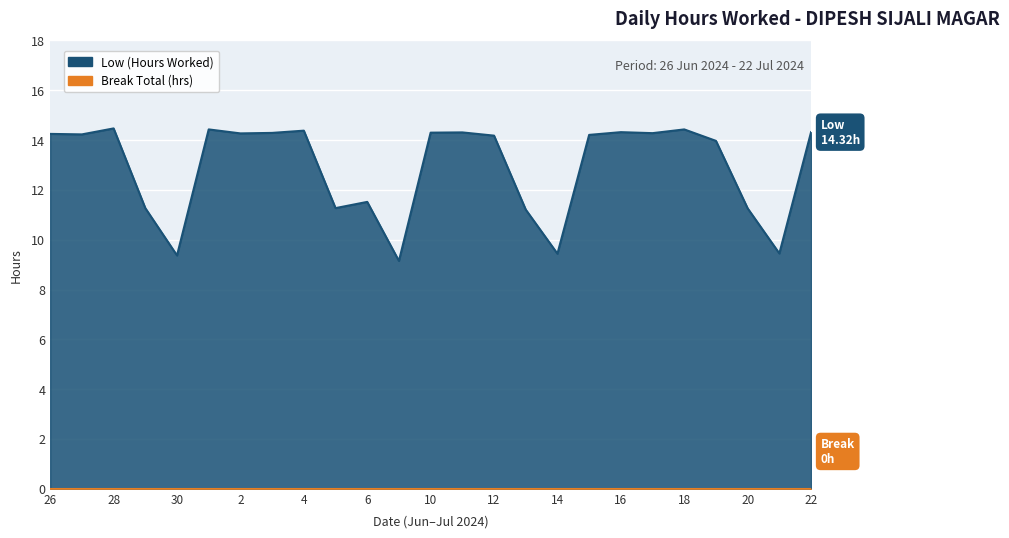

What is the greatest value displayed?

14.5